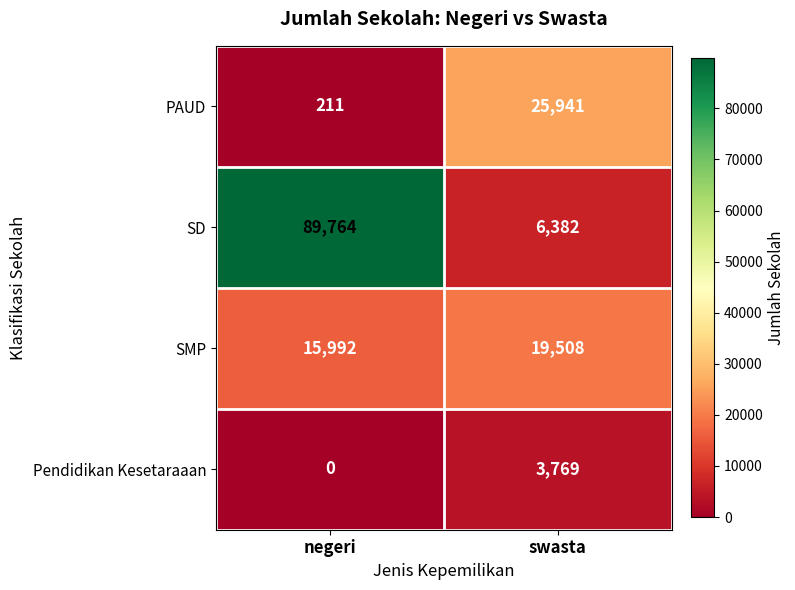

Reading left to right, what are all the values shown in this chart?

PAUD: negeri=211	swasta=25941
SD: negeri=89764	swasta=6382
SMP: negeri=15992	swasta=19508
Pendidikan Kesetaraaan: negeri=0	swasta=3769